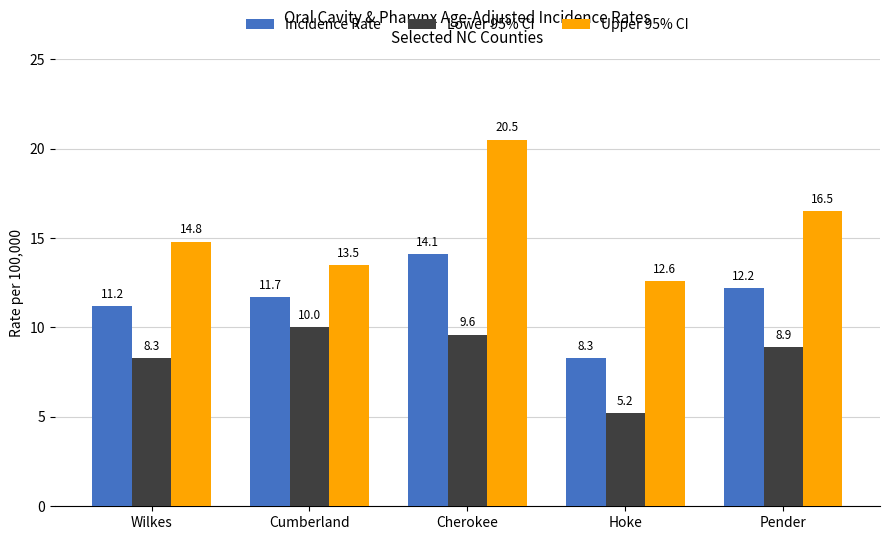

The Incidence Rate series shows 14.1 at Cherokee. True or false?

True